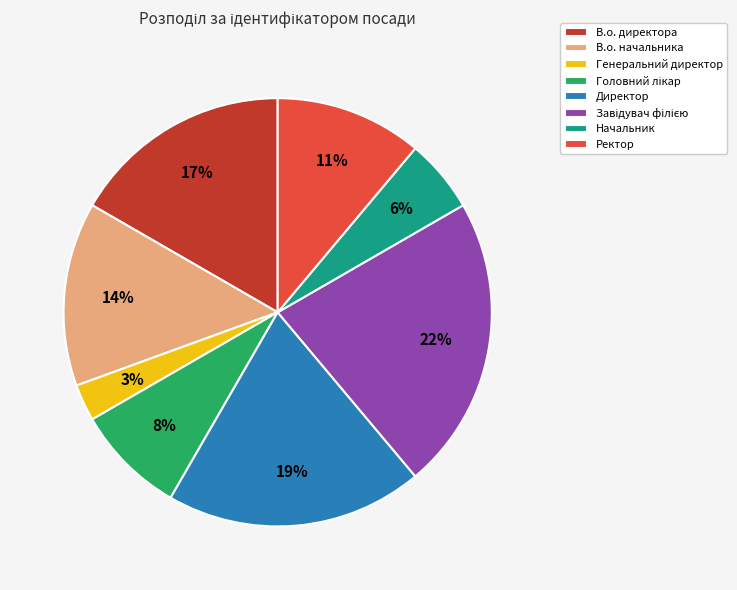

To the nearest percent, what is the difference between the В.о. начальника and В.о. директора slice percentages?

3%